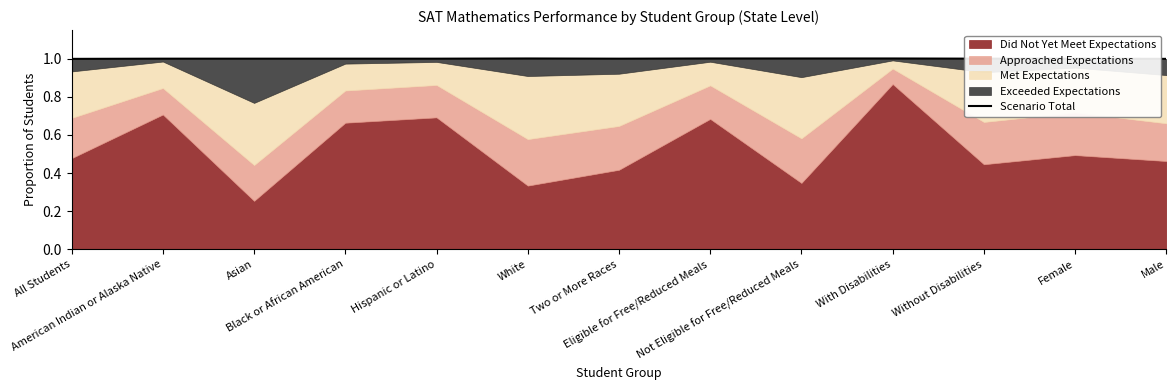

Does the chart have visible grid lines?

No